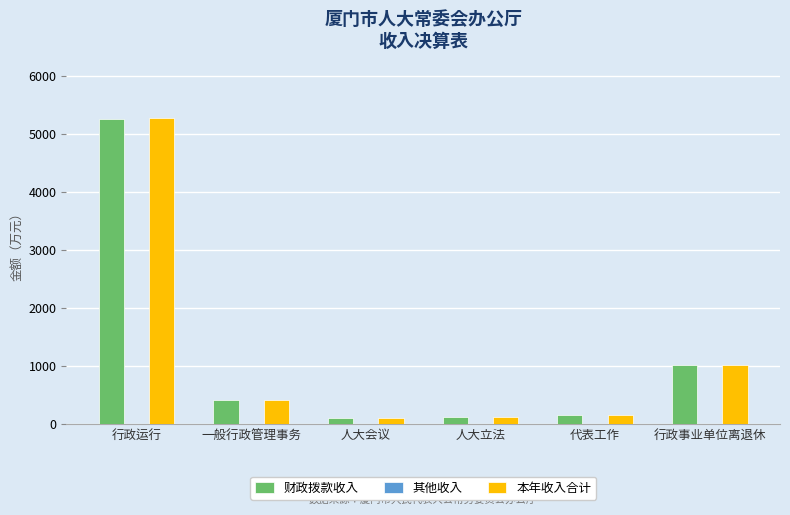

What is the total value across all series at 行政运行?

10536.7